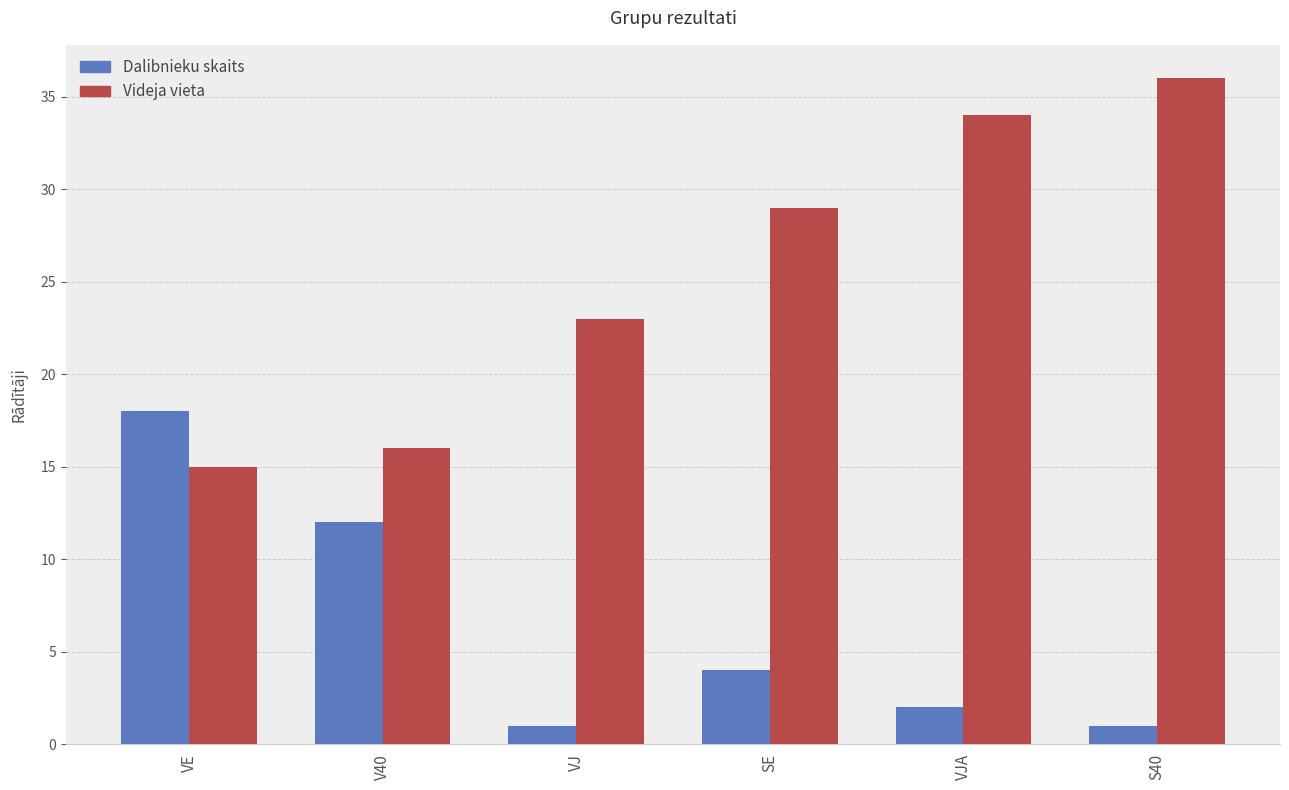

How many values in the Dalibnieku skaits series are below 4?

3